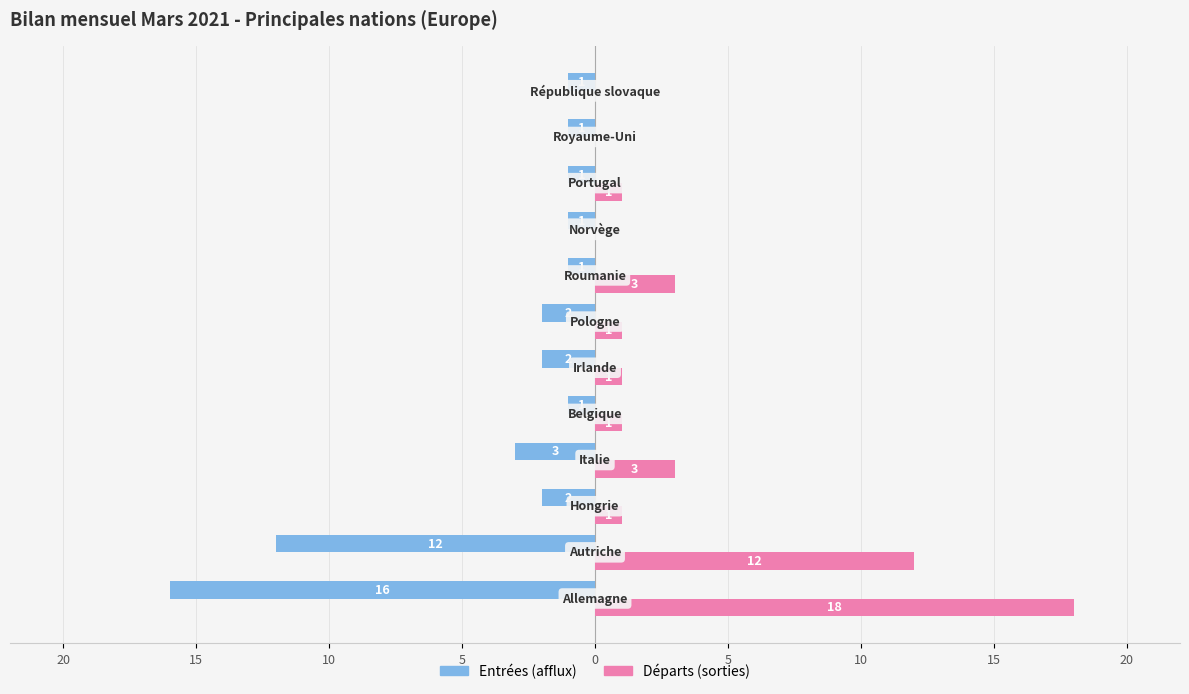

What are all the series names shown in the legend?

Entrées (afflux), Départs (sorties)